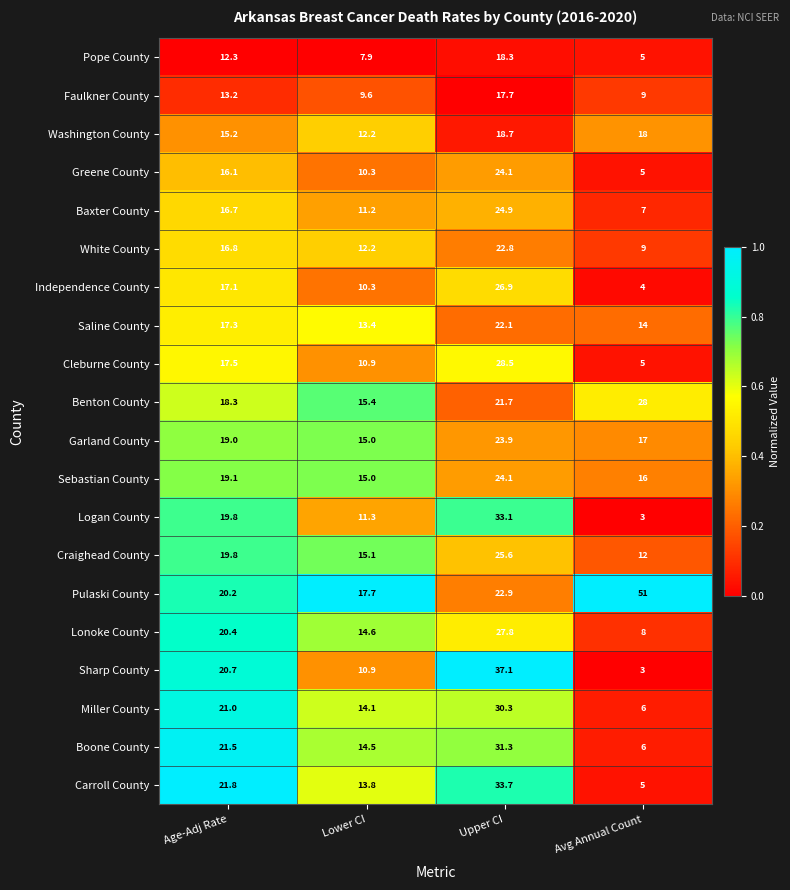

At which label does Lonoke County reach its peak?

Upper CI